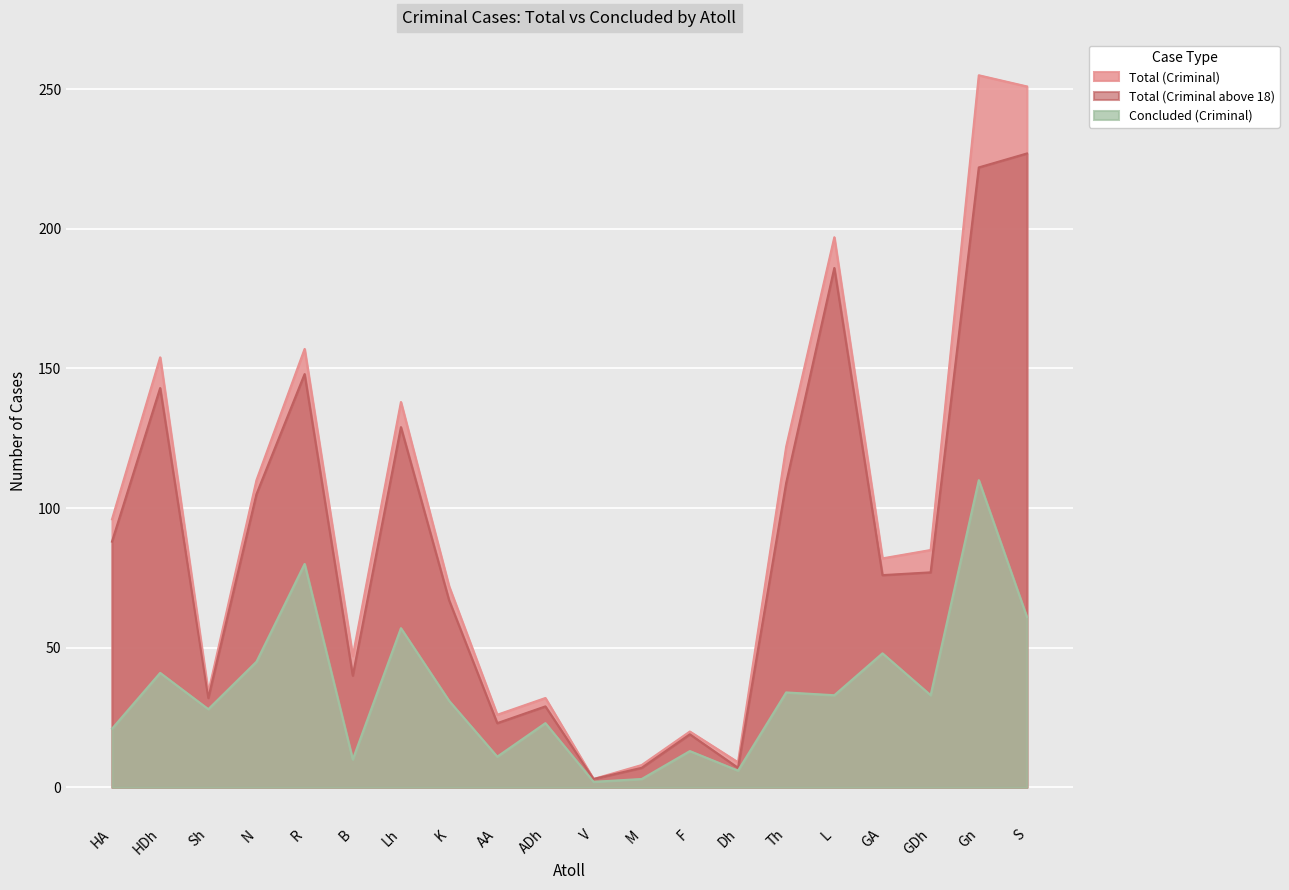

What is the sum of all Total (Criminal above 18) values?

1737